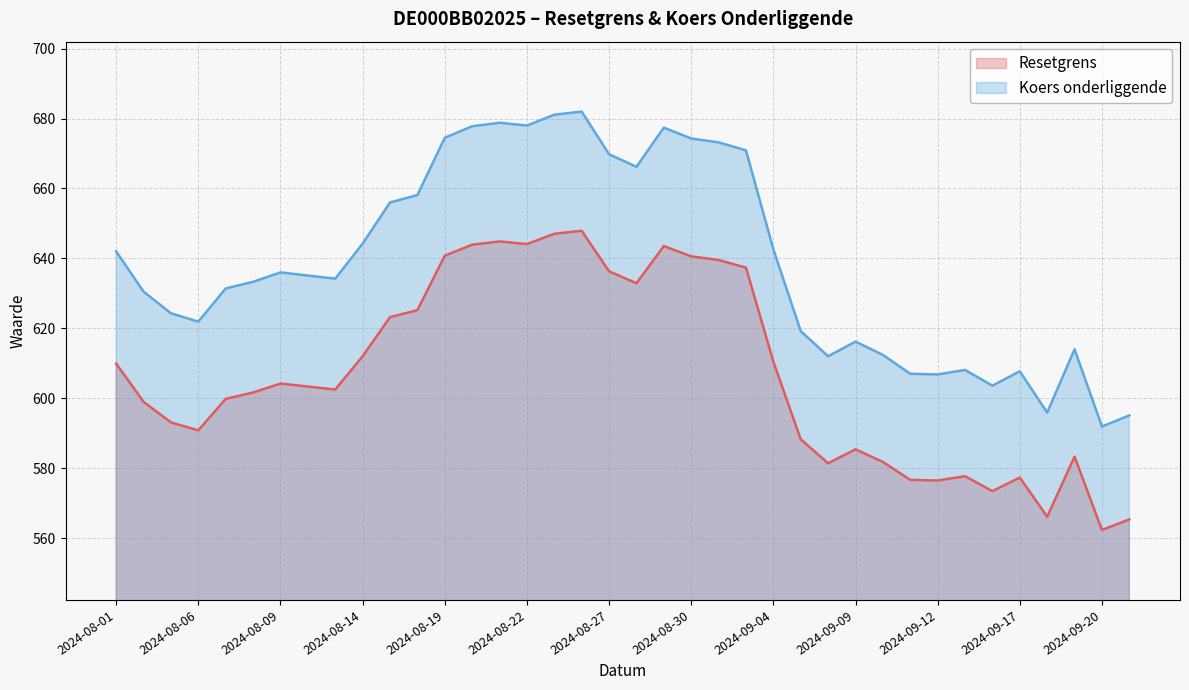

How many lines are shown in the chart?

2